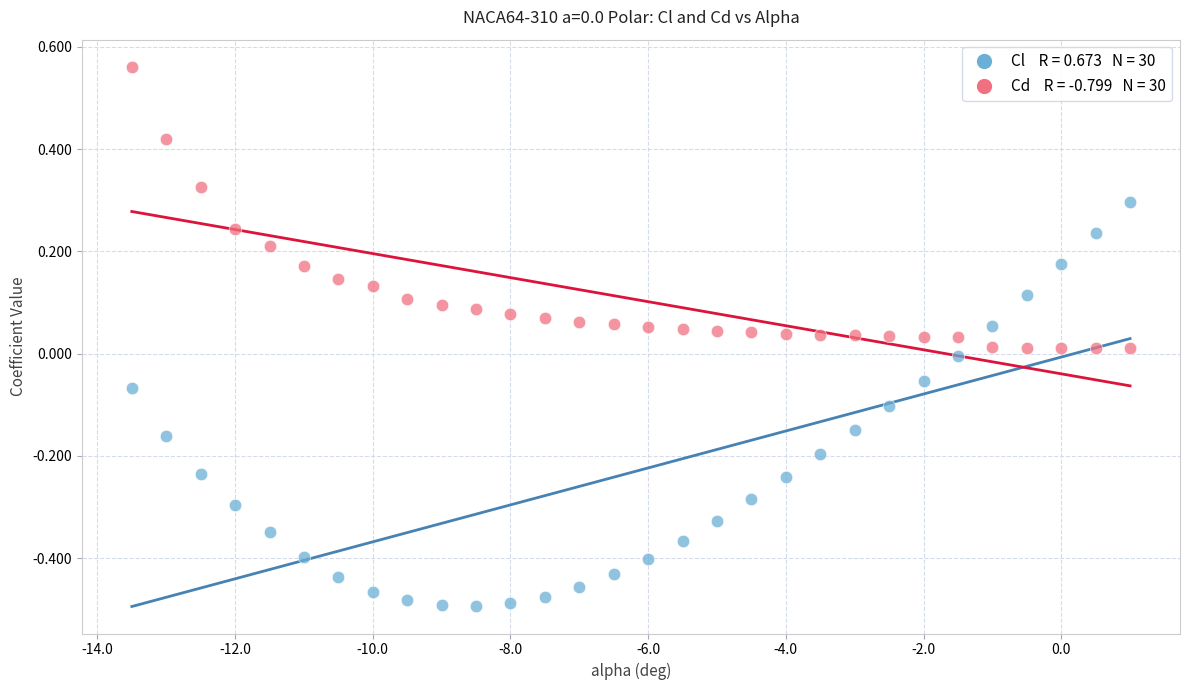

Across all data points, what is the range of Y values (max minus min)?

1.1